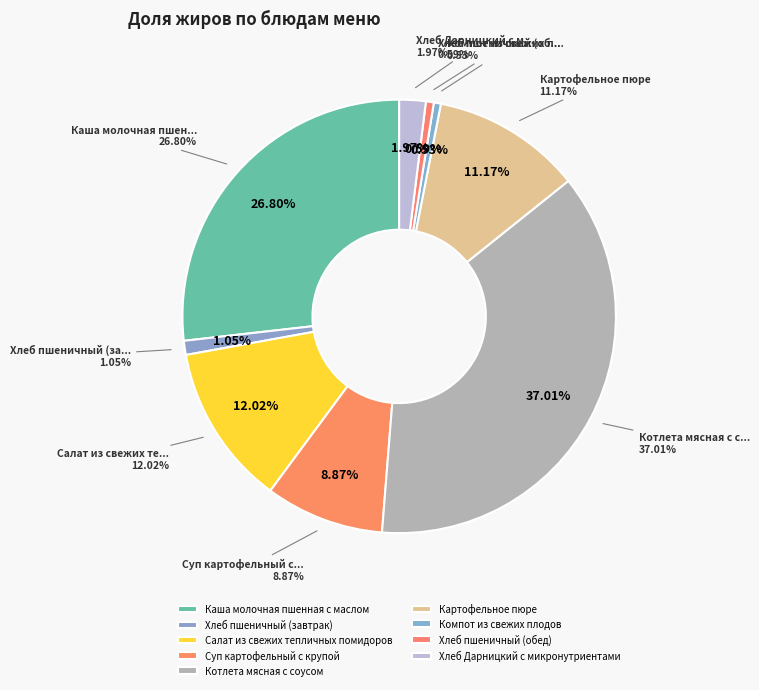

Which slice is the largest?

Котлета мясная с соусом